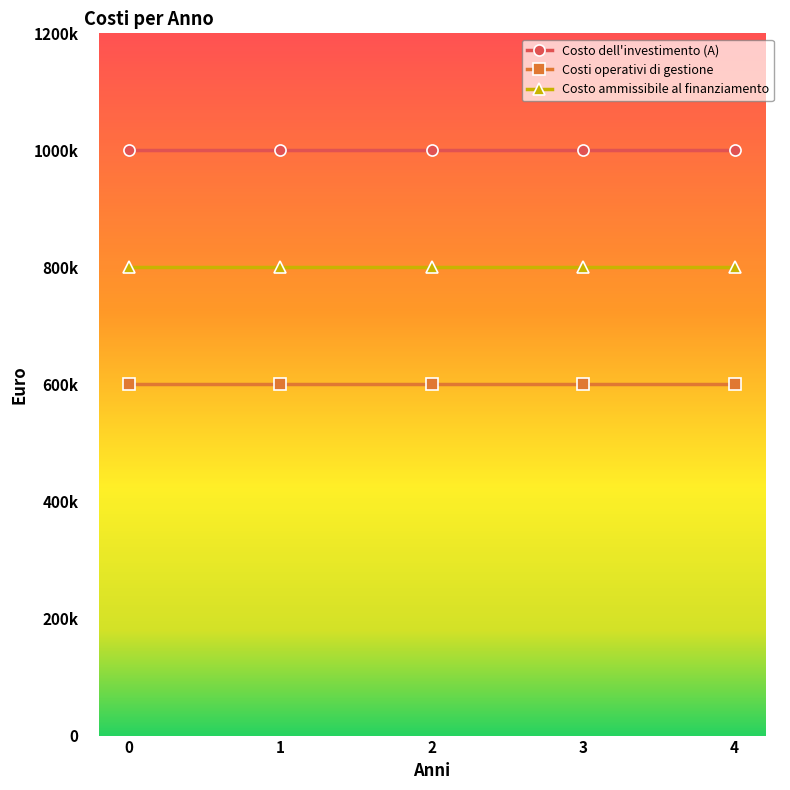

Is this an area chart (filled region under the line)?

No